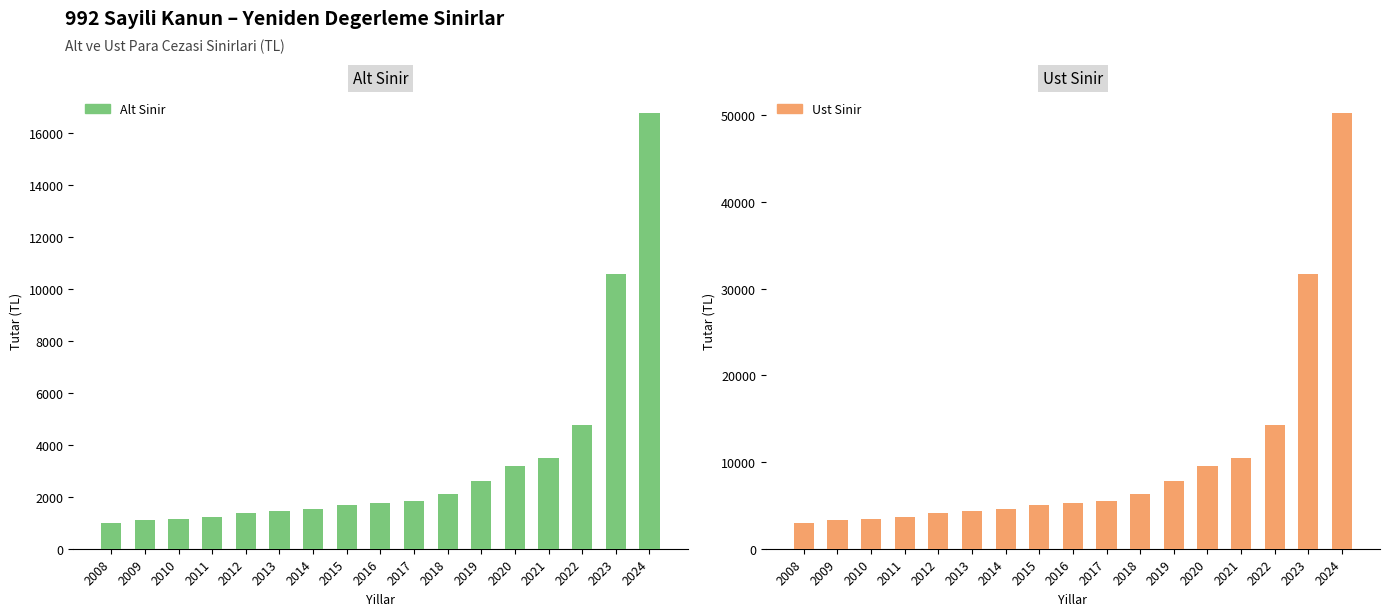

At which label does Ust Sinir reach its peak?

2024